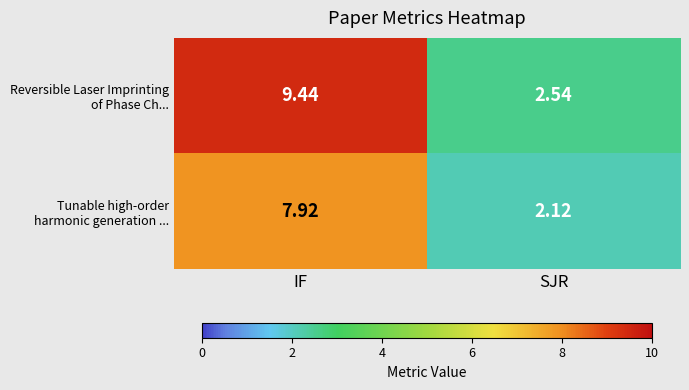

At which category is the sum across all series the highest?

IF